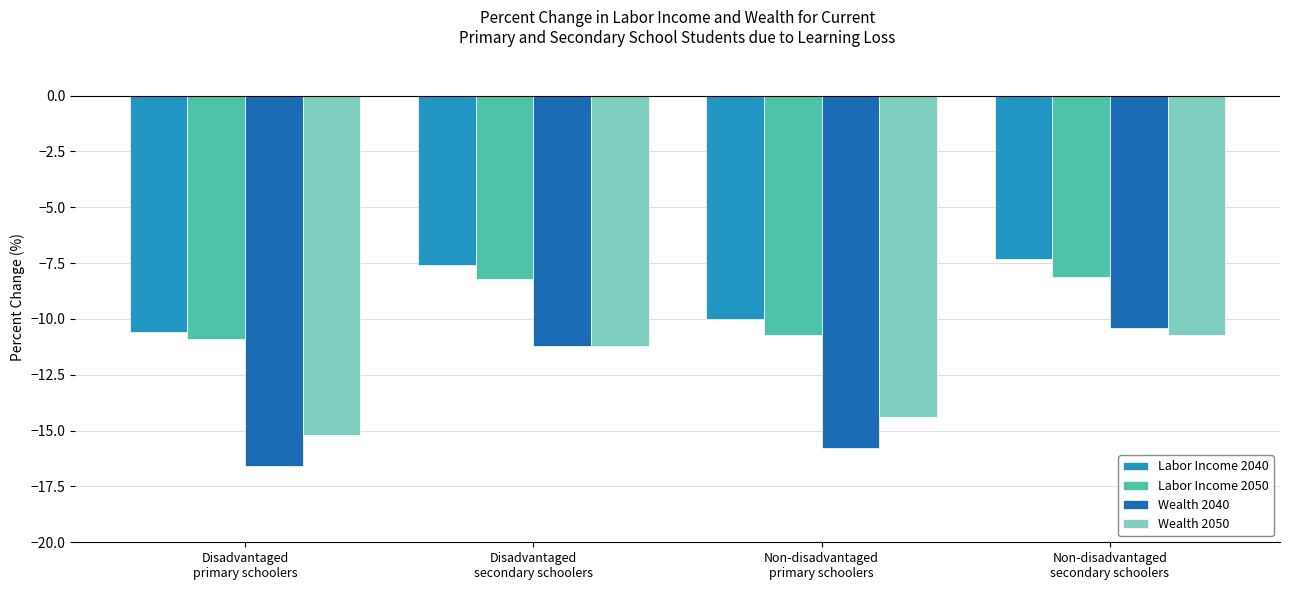

Which series has the largest total across all categories?

Labor Income 2040